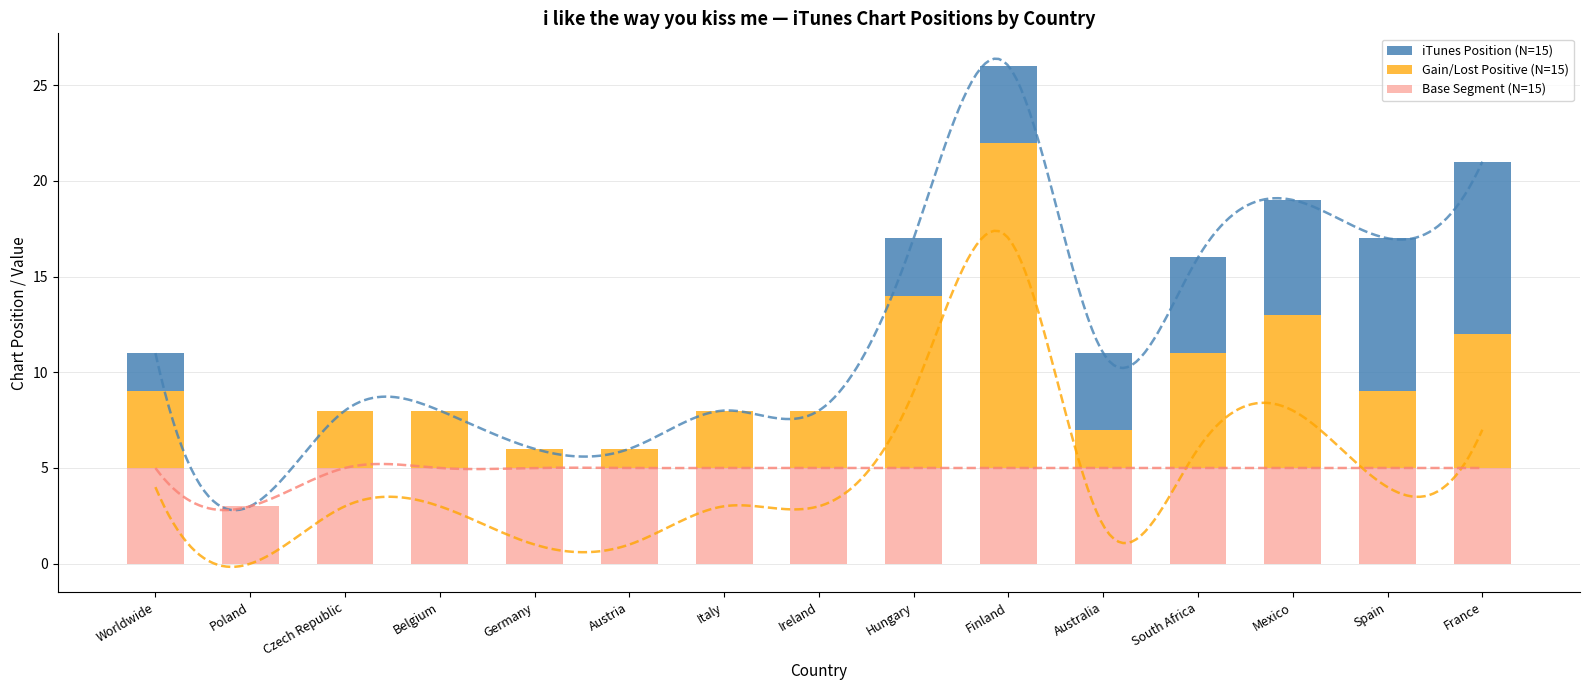

Reading left to right, what are all the values shown in this chart?

iTunes Position (N=15): 2	0	0	0	0	0	0	0	3	4	4	5	6	8	9
Gain/Lost Positive (N=15): 4	0	3	3	1	1	3	3	9	17	2	6	8	4	7
Base Segment (N=15): 5	3	5	5	5	5	5	5	5	5	5	5	5	5	5